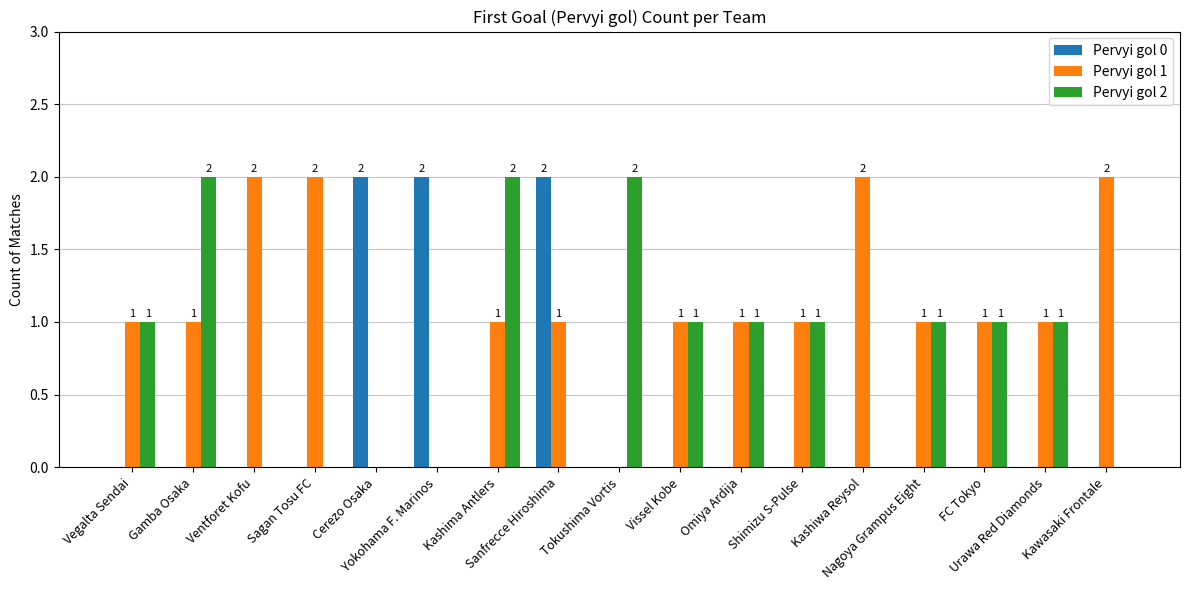

Which series has the largest total across all categories?

Pervyi gol 1